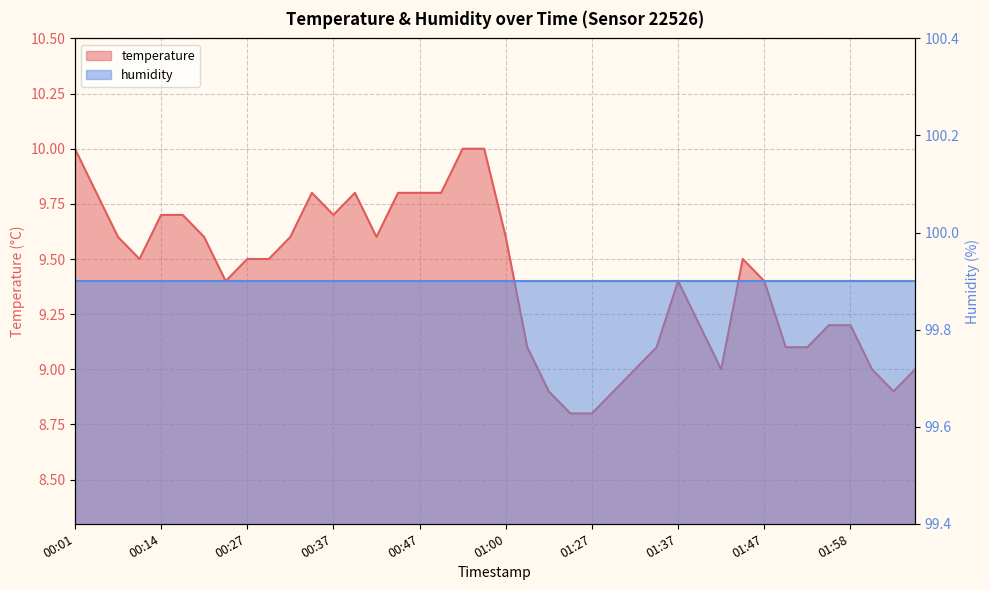

Is it true that the value at 01:27 is 15.5?

False